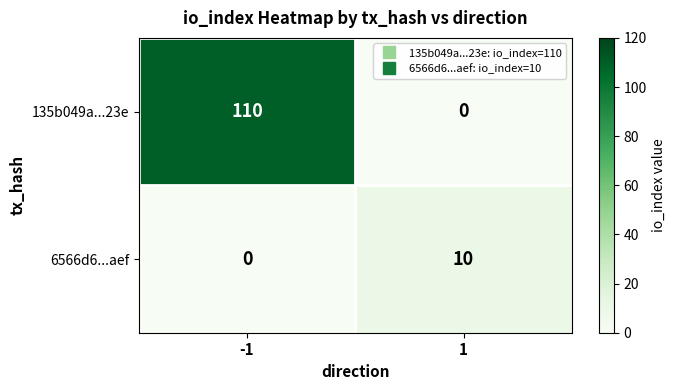

Reading left to right, extract all data points from this chart.

135b049a...23e: 110	0
6566d6...aef: 0	10